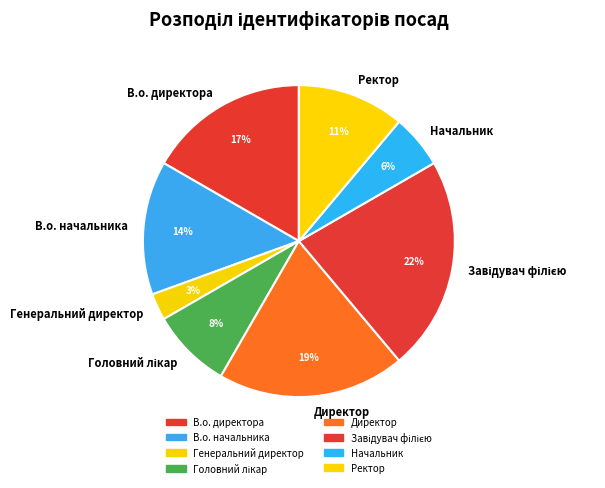

Is there any slice that represents more than half of the pie?

No